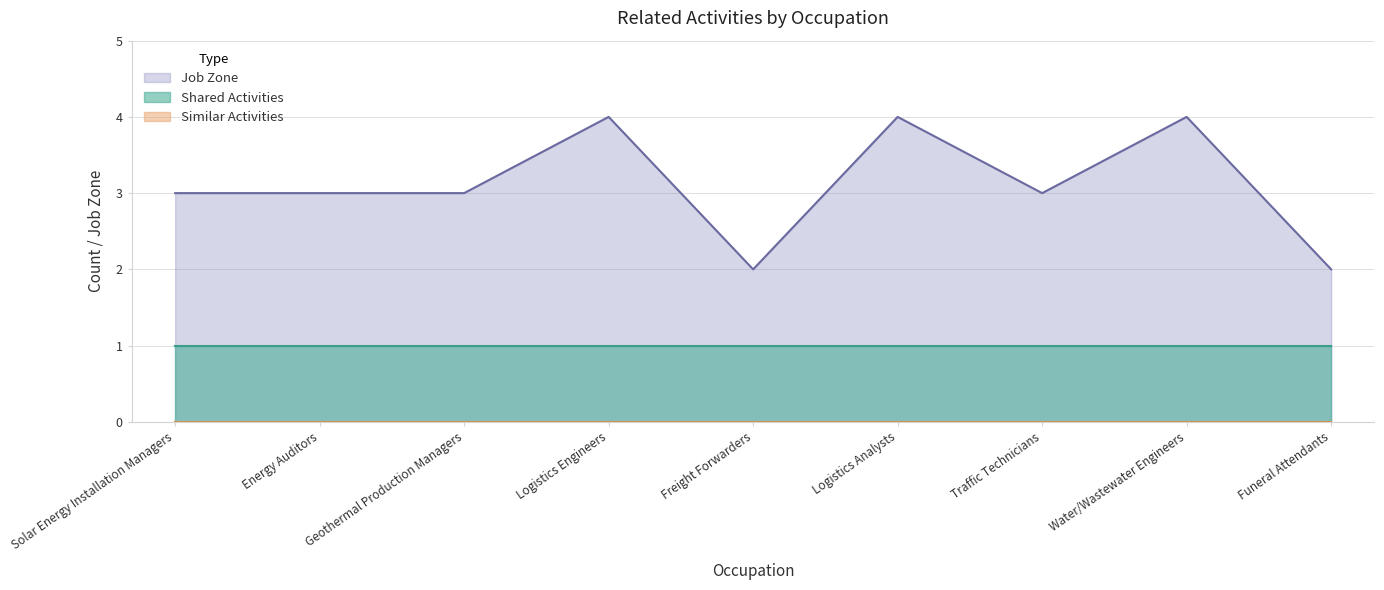

What is the spread (max minus min) of values at Water/Wastewater Engineers?

4